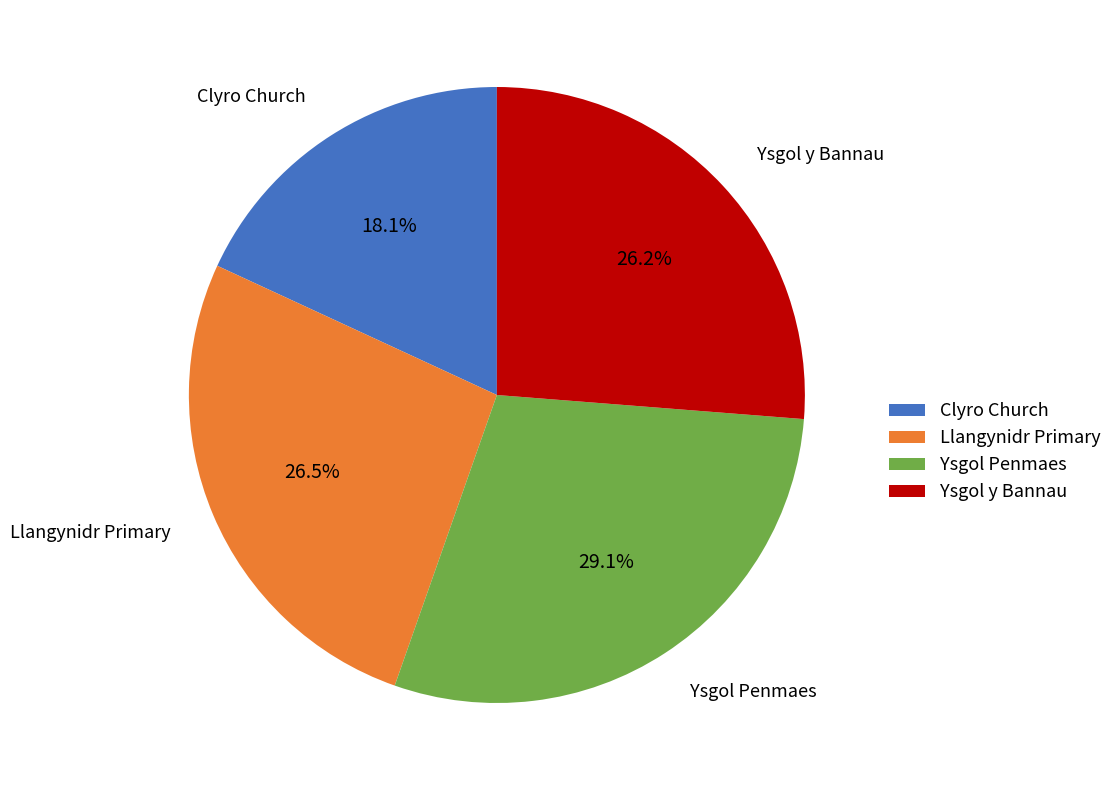

Between Llangynidr Primary and Clyro Church, which is larger?

Llangynidr Primary